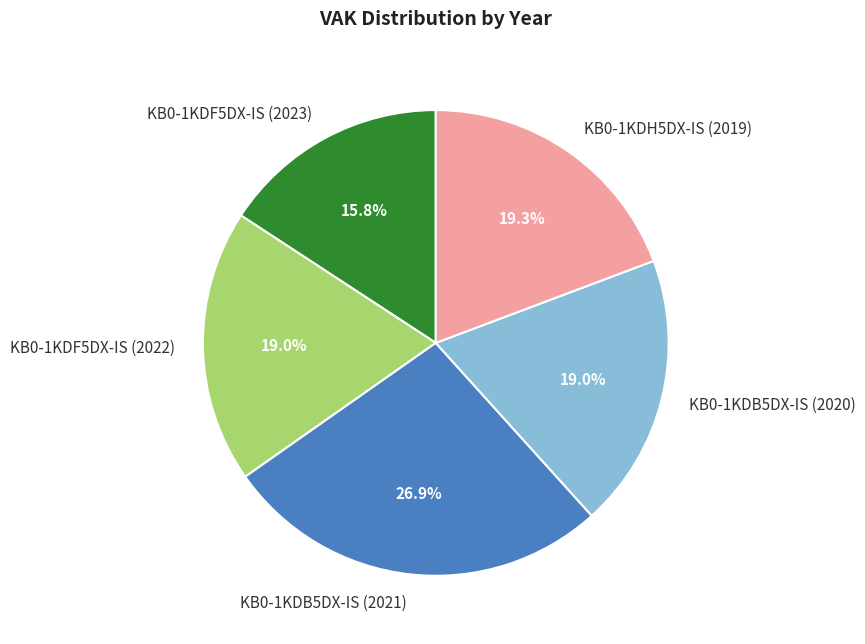

How many segments does this pie chart have?

5